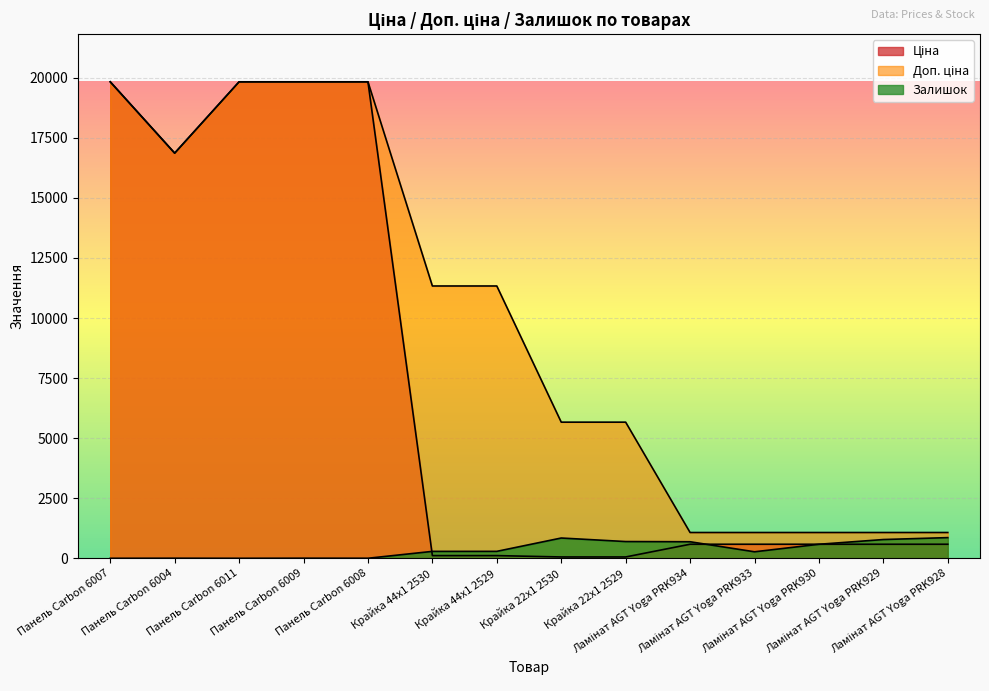

The value of Залишок at Крайка 22x1 2530 is 845.0. True or false?

True